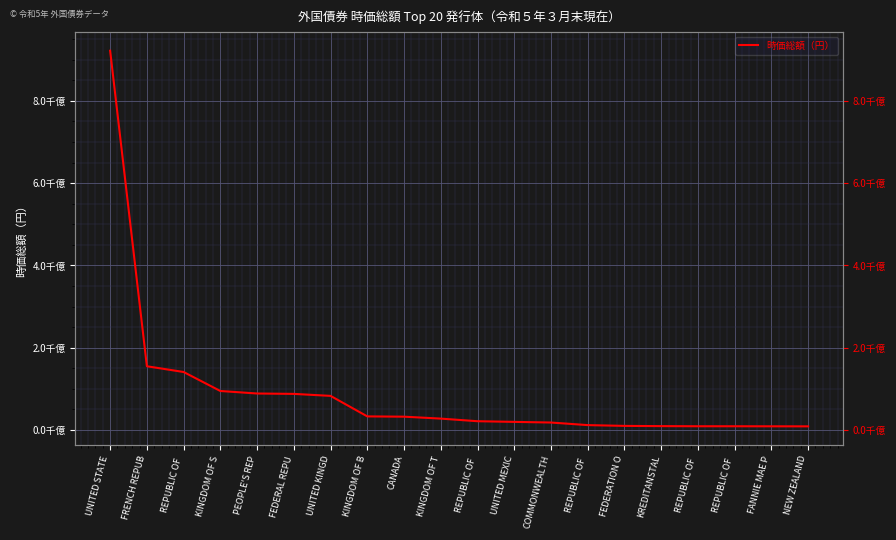

What is the ratio of the value at KREDITANSTAL to the value at PEOPLE'S REP?

0.1